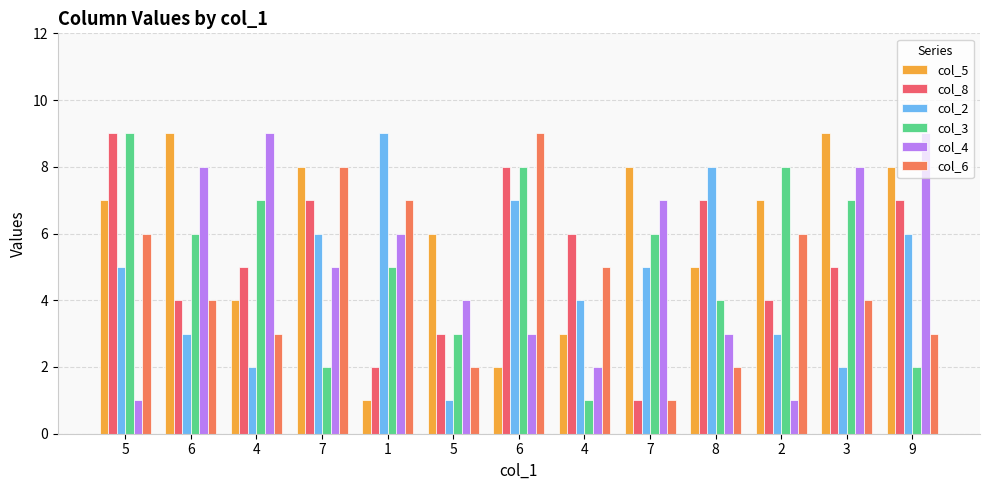

What is the label of the 10th bar from the right?

7